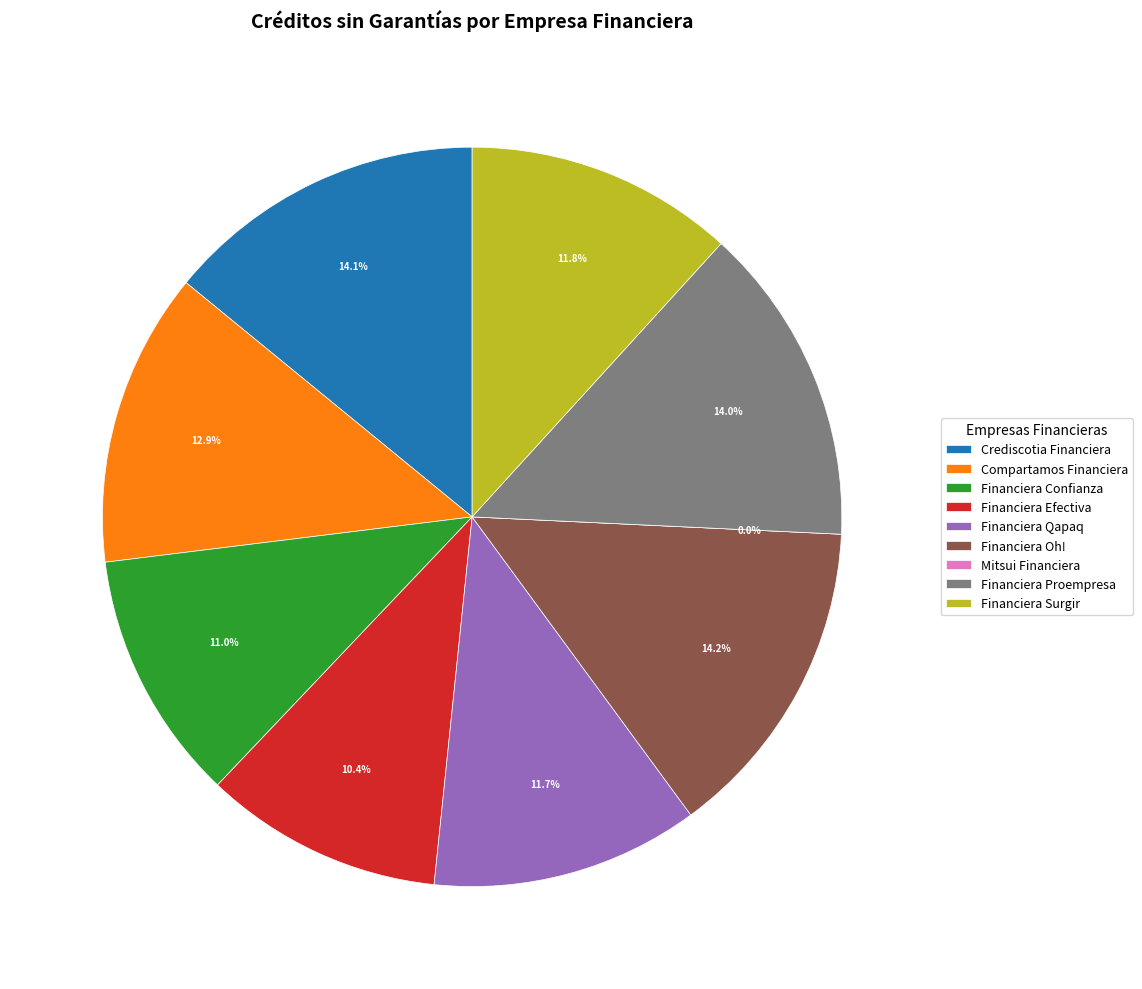

To the nearest percent, what is the combined percentage of Crediscotia Financiera and Financiera Confianza?

25%